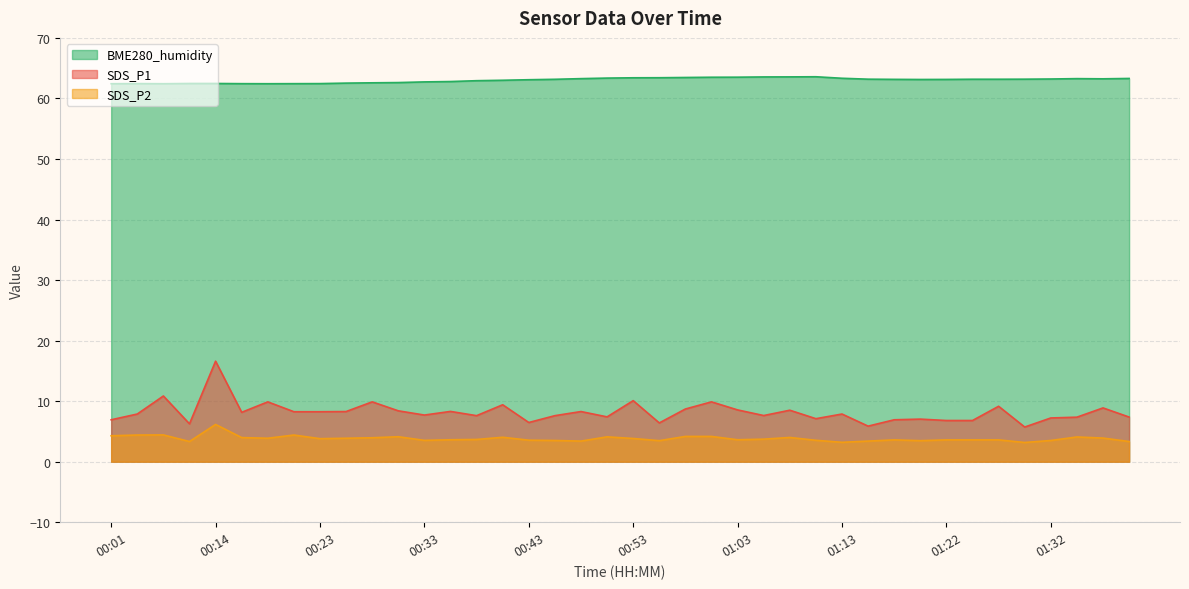

Is it true that SDS_P2 equals 4.1 at 00:50?

True